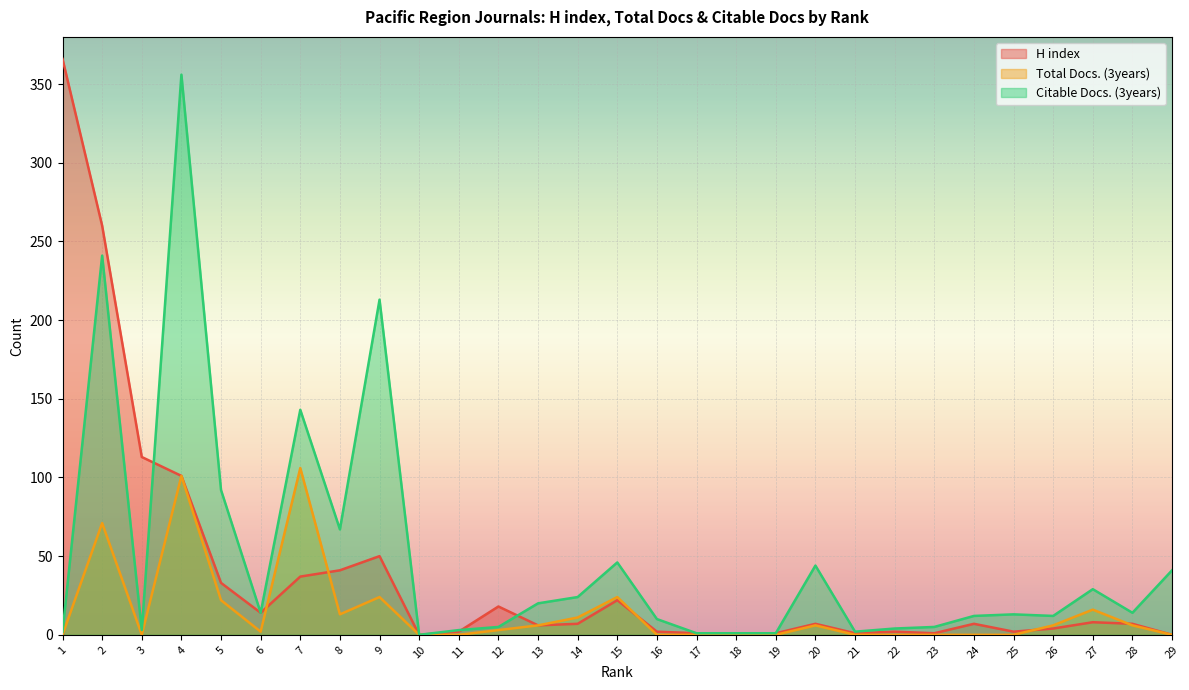

True or false: H index has a value of 7 at 24.

True